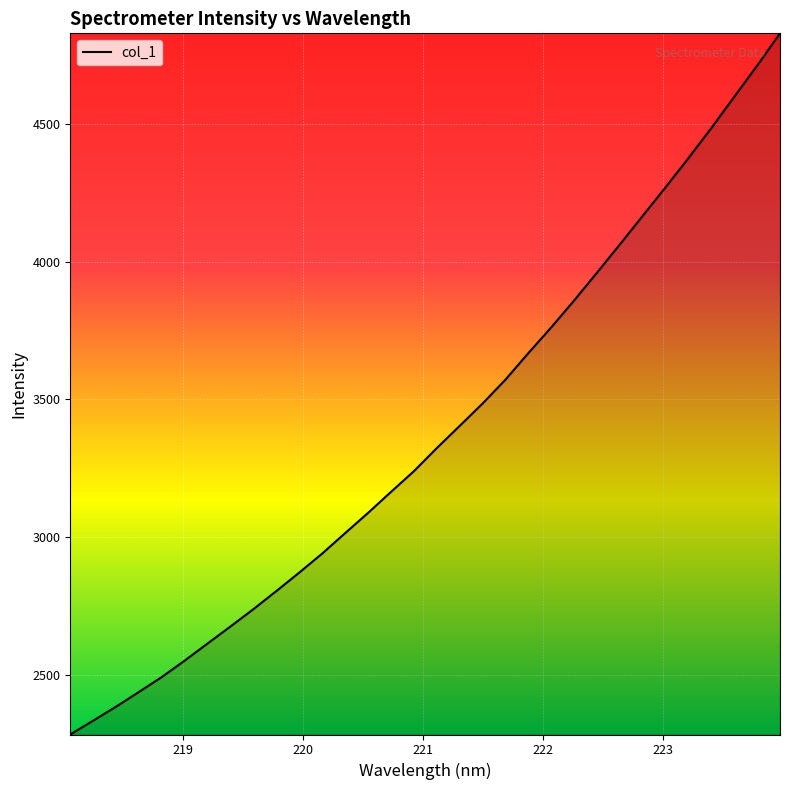

What is the difference between the second highest and second lowest values?

2376.2